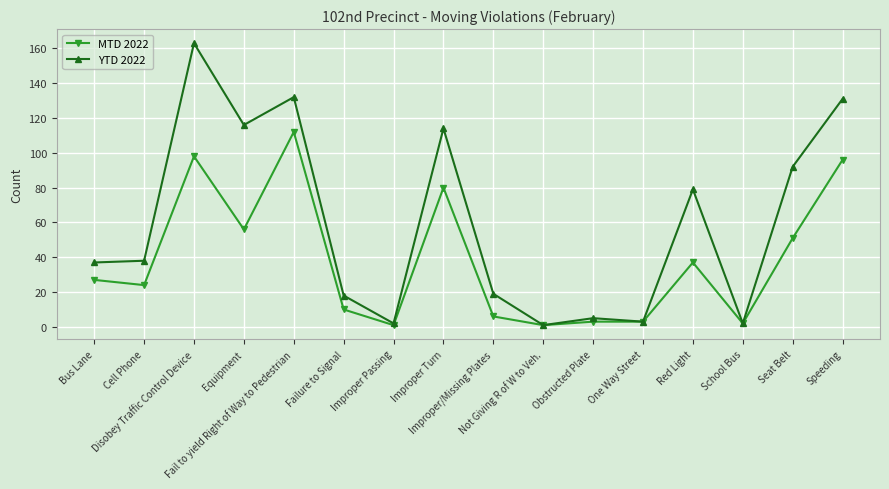

Rank the series by their average value, from highest to lowest.

YTD 2022, MTD 2022